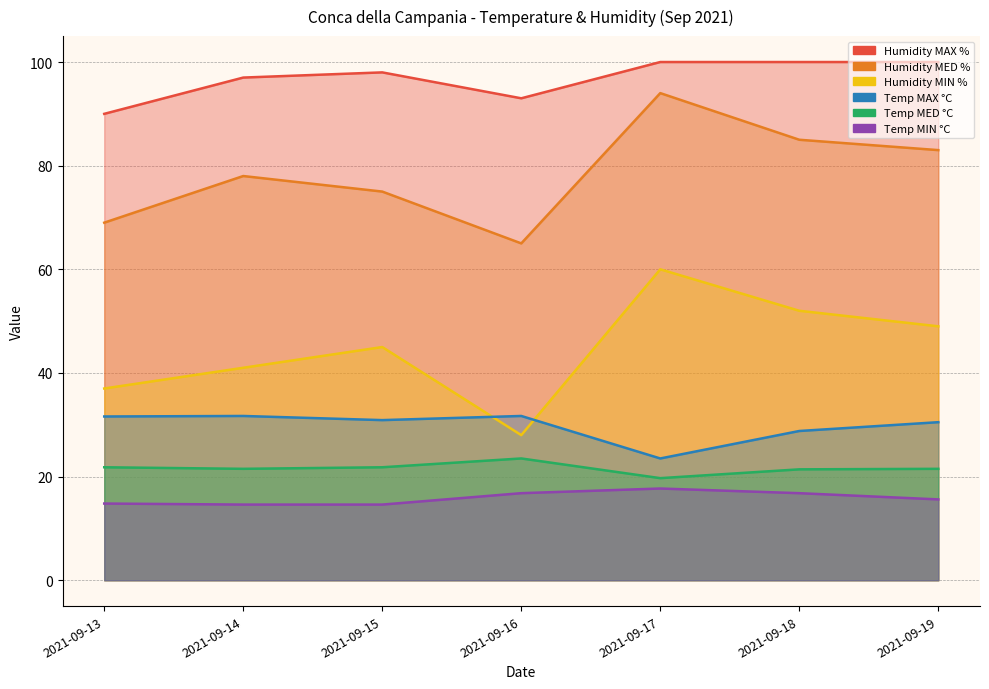

Is the value of Humidity MIN % at 2021-09-17 greater than the value of Temp MIN °C at 2021-09-13?

Yes